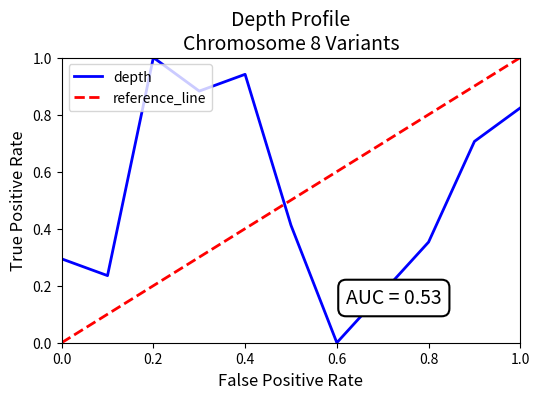

What is the greatest value displayed?

1.0